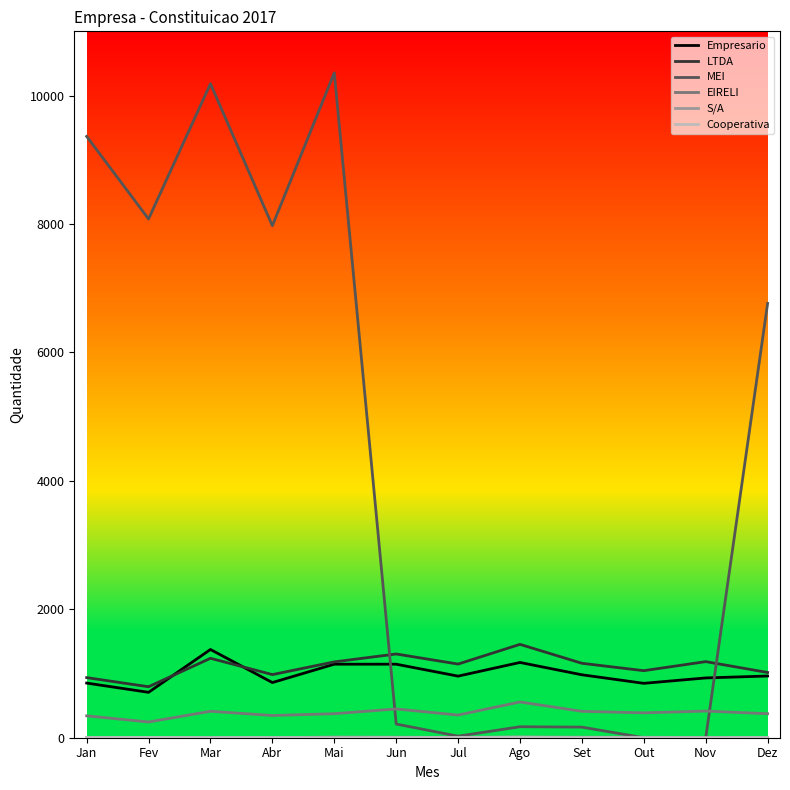

What is the maximum value shown in the chart?

10354